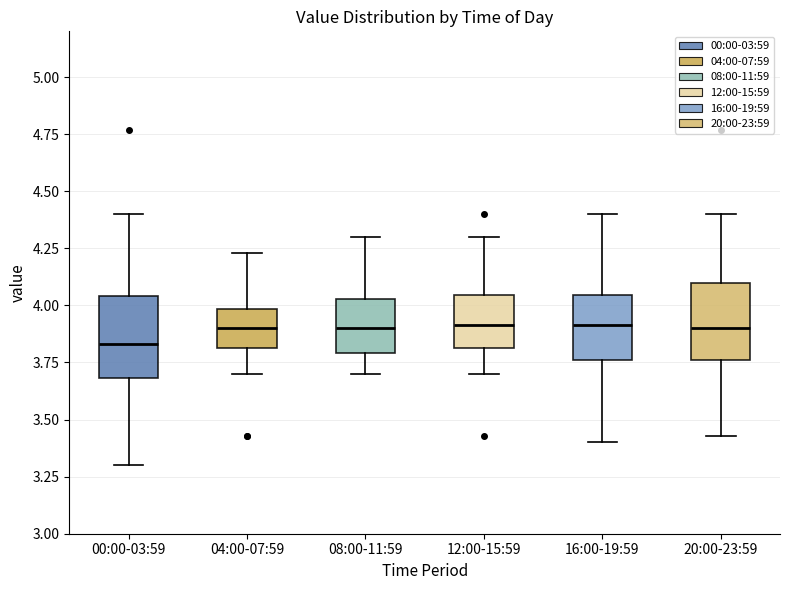

Reading left to right, transcribe this box plot: for each box, give where its median line is, the range the box spans, and where its two whiskers end, as read against the y-axis. The values are not printed on the chart, so give them approximately, as read against the axis.

00:00-03:59: median 3.85, box 3.70 to 4.05, whiskers 3.30 to 4.40
04:00-07:59: median 3.90, box 3.80 to 4.00, whiskers 3.70 to 4.25
08:00-11:59: median 3.90, box 3.80 to 4.05, whiskers 3.70 to 4.30
12:00-15:59: median 3.90, box 3.80 to 4.05, whiskers 3.70 to 4.30
16:00-19:59: median 3.90, box 3.75 to 4.05, whiskers 3.40 to 4.40
20:00-23:59: median 3.90, box 3.75 to 4.10, whiskers 3.45 to 4.40